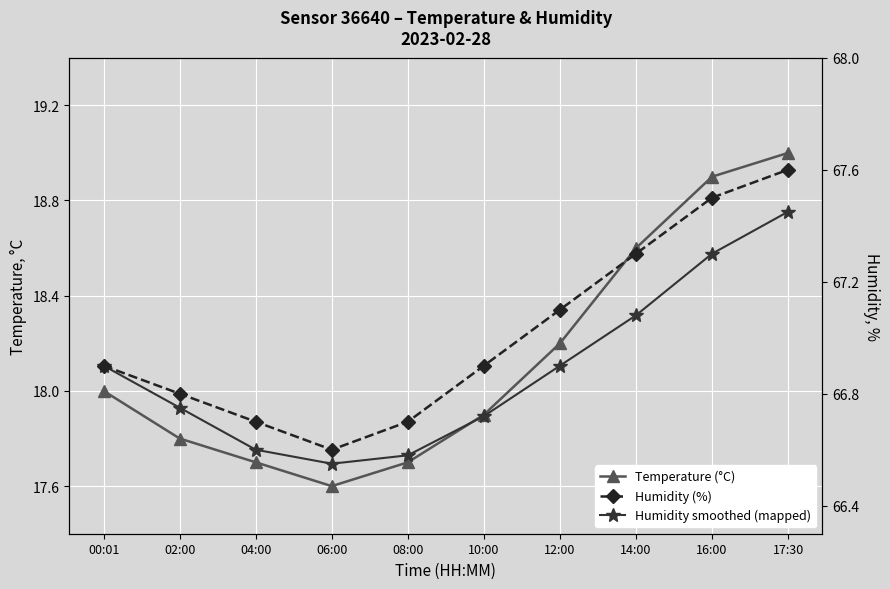

What is the approximate value of Humidity (%) at 06:00?

66.6